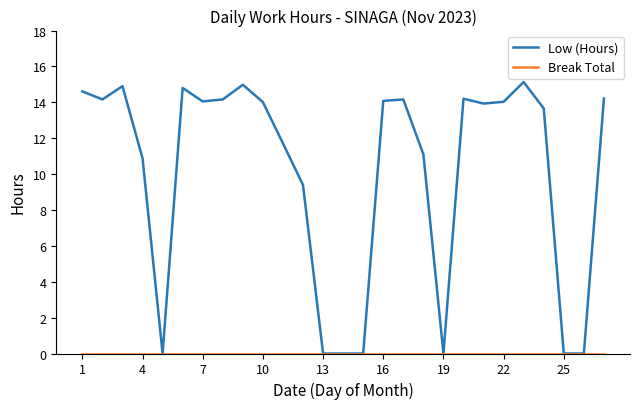

Is it true that Low (Hours) equals 20.5 at 16?

False